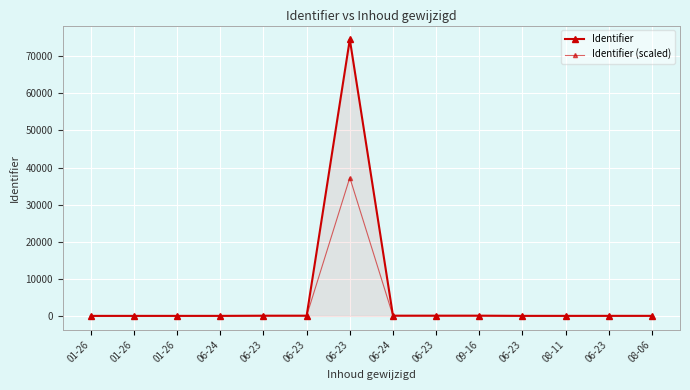

What is the difference between the Identifier (scaled) values at 06-23 and 01-26?

4.5